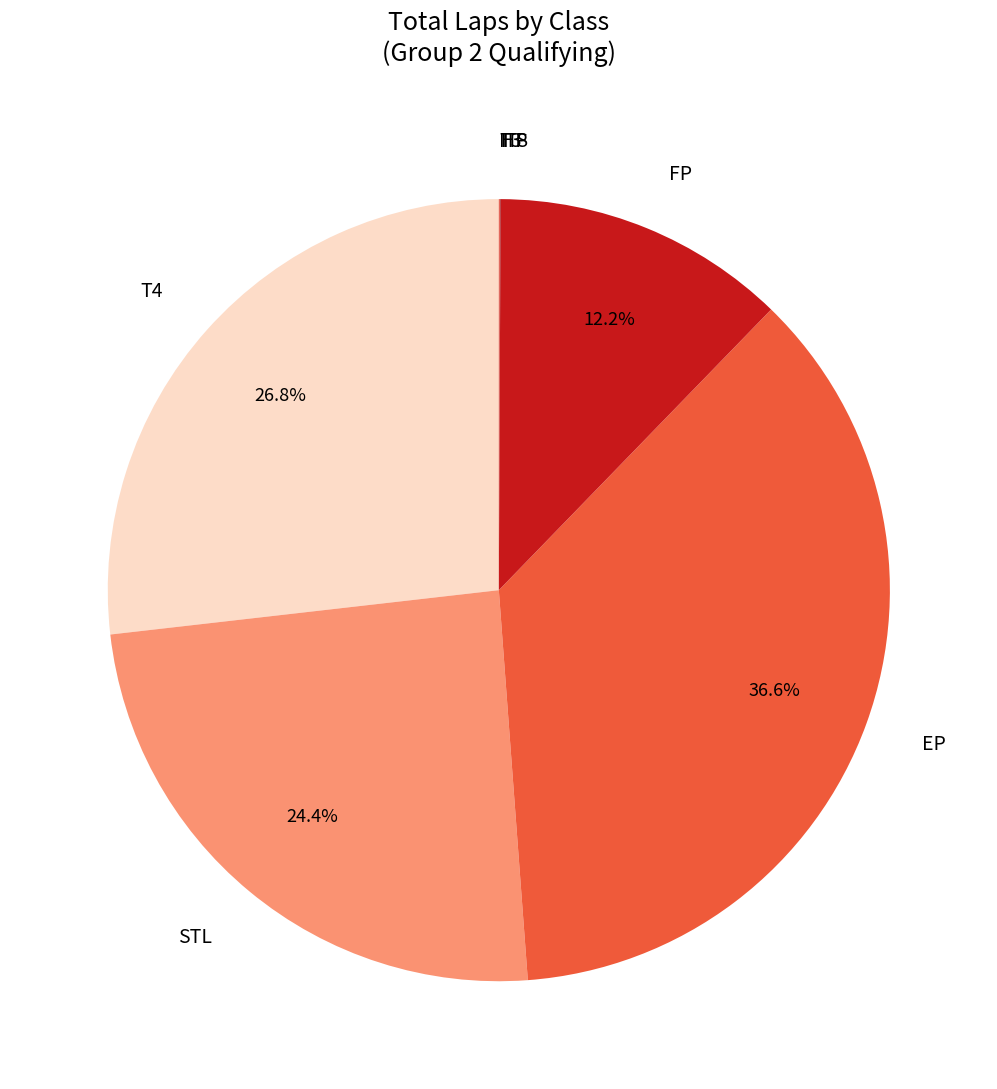

Does FP account for over 50% of the chart?

No